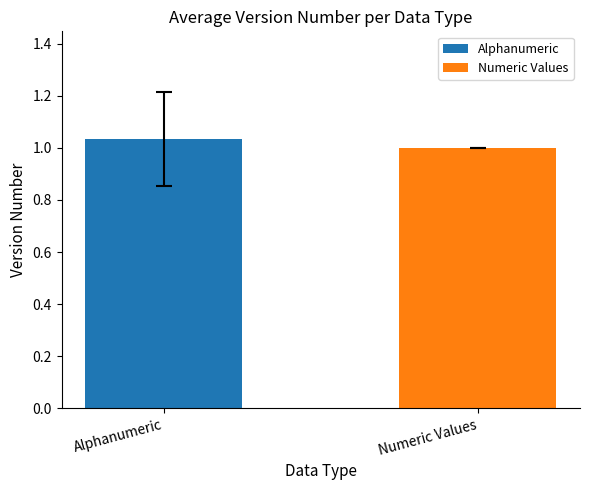

Which series has the widest spread of values?

Alphanumeric